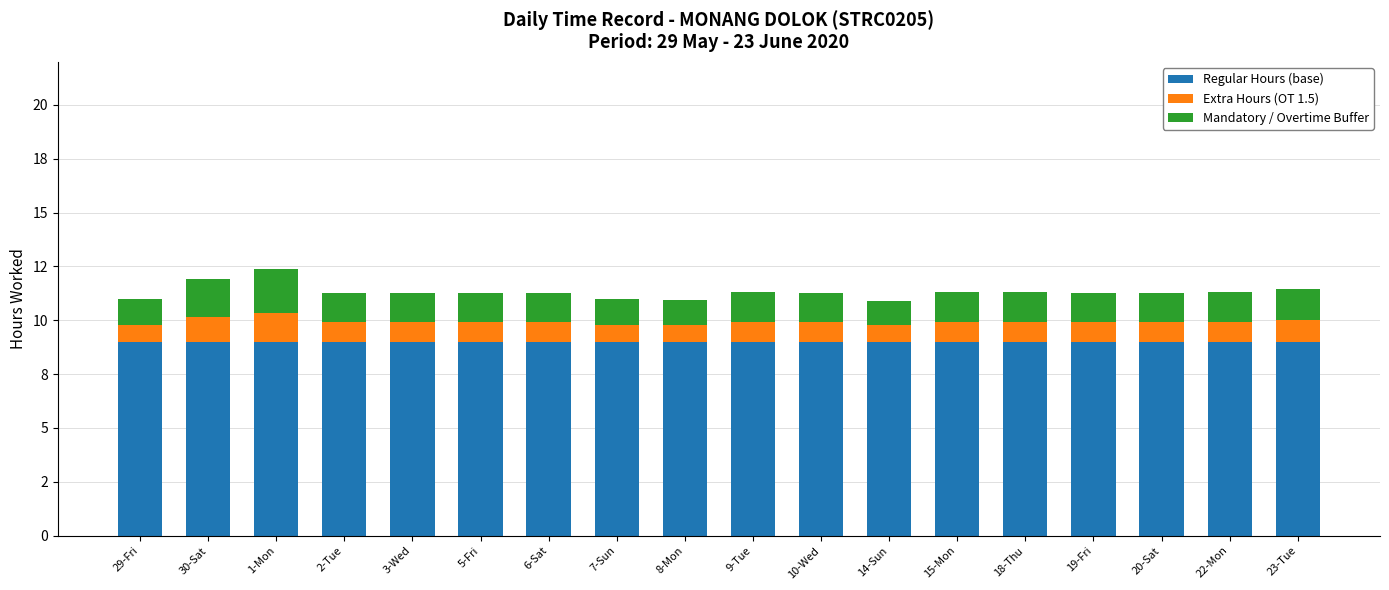

Which category has the highest value in the Regular Hours (base) series?

29-Fri